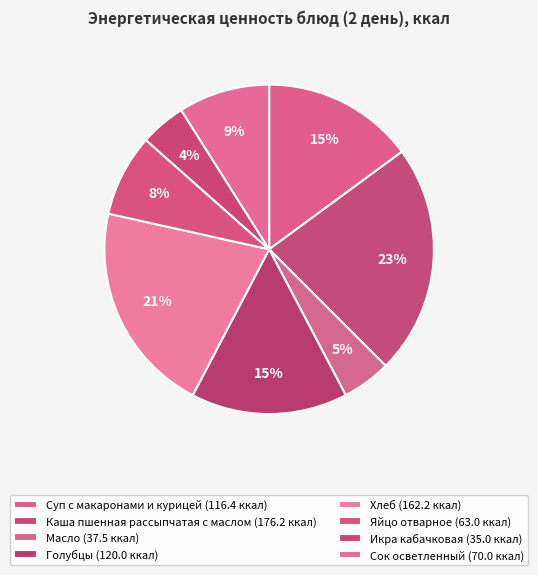

How many slices are in this pie chart?

8